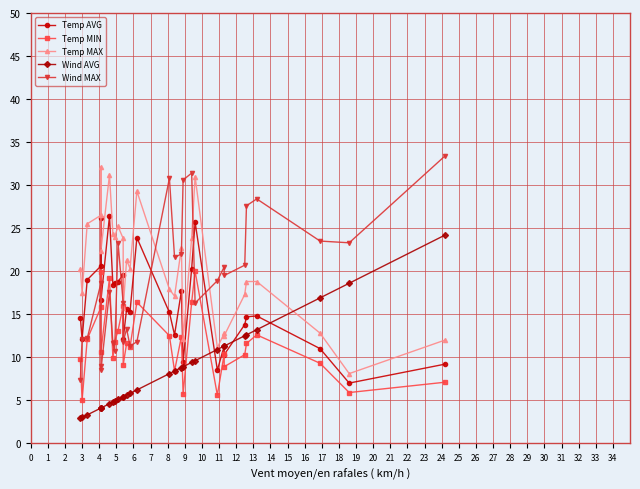

At 27, list the series in order from smallest to largest.

Temp MIN, Temp AVG, Temp MAX, Wind AVG, Wind MAX